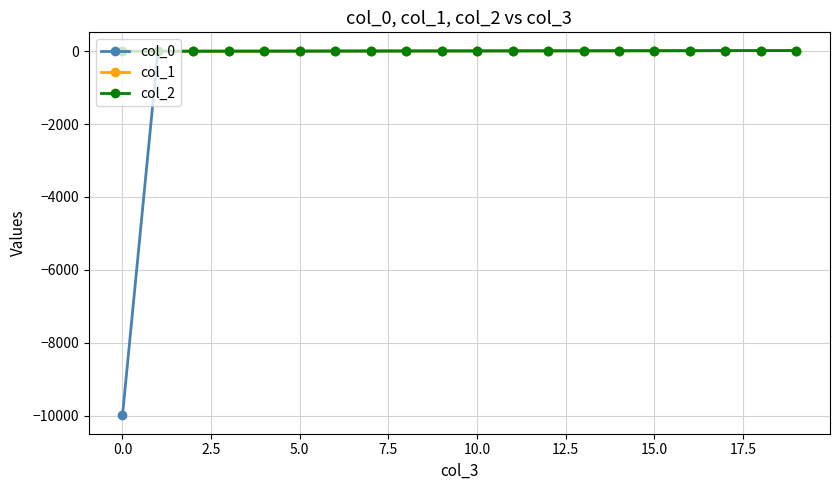

What is the greatest value displayed?

19.0